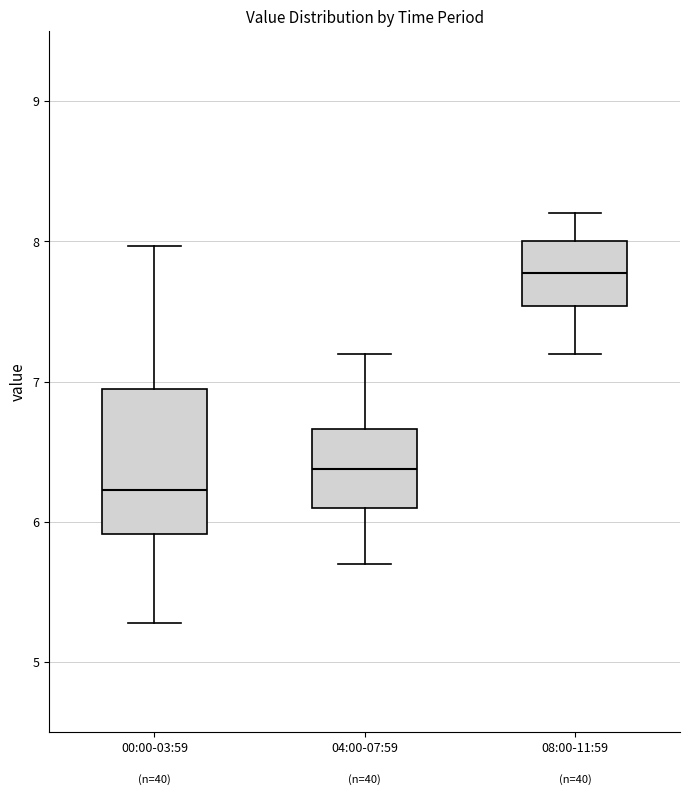

Which box's median line is the highest?

08:00-11:59